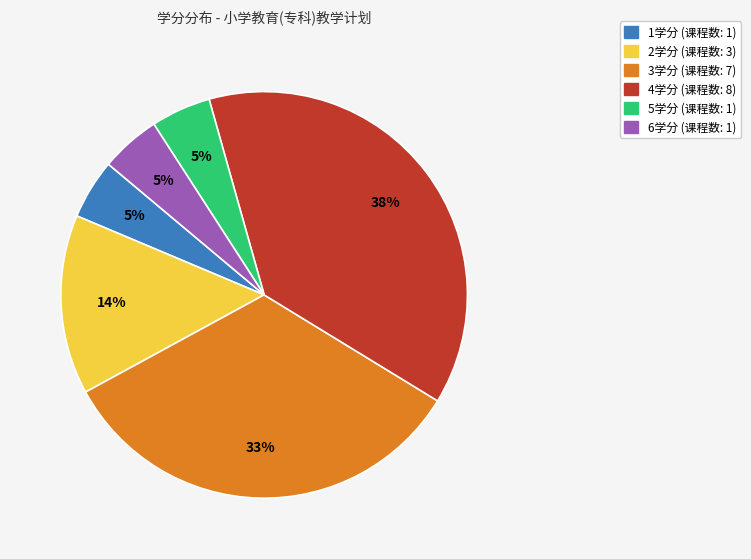

Is there any slice that represents more than half of the pie?

No